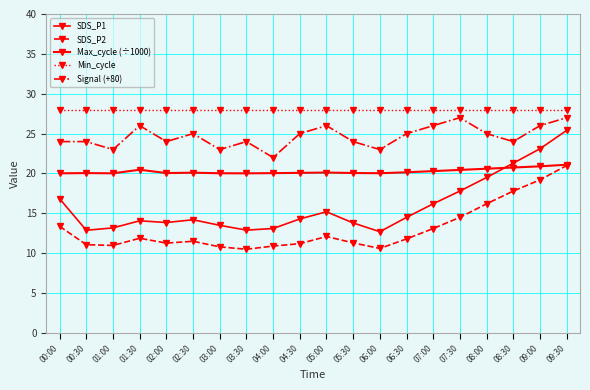

Is the value of SDS_P2 at 03:30 greater than the value of Signal (+80) at 08:30?

No